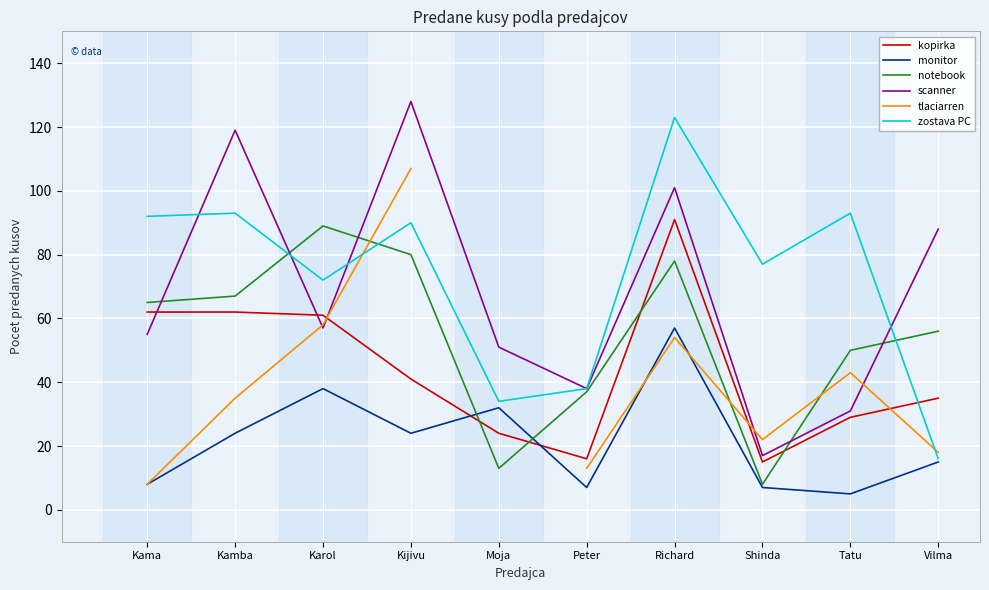

What is the sum of the kopirka values at Shinda and Peter?

31